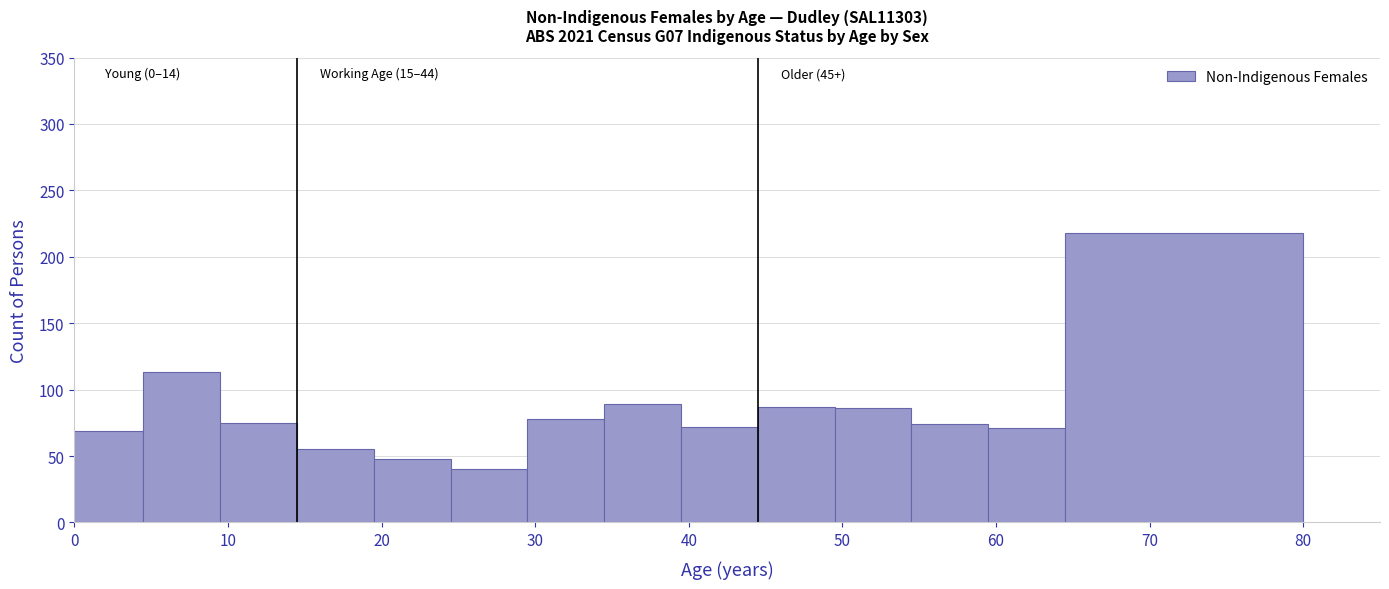

Which range on the x-axis has the tallest bar?

64.5 to 80.0